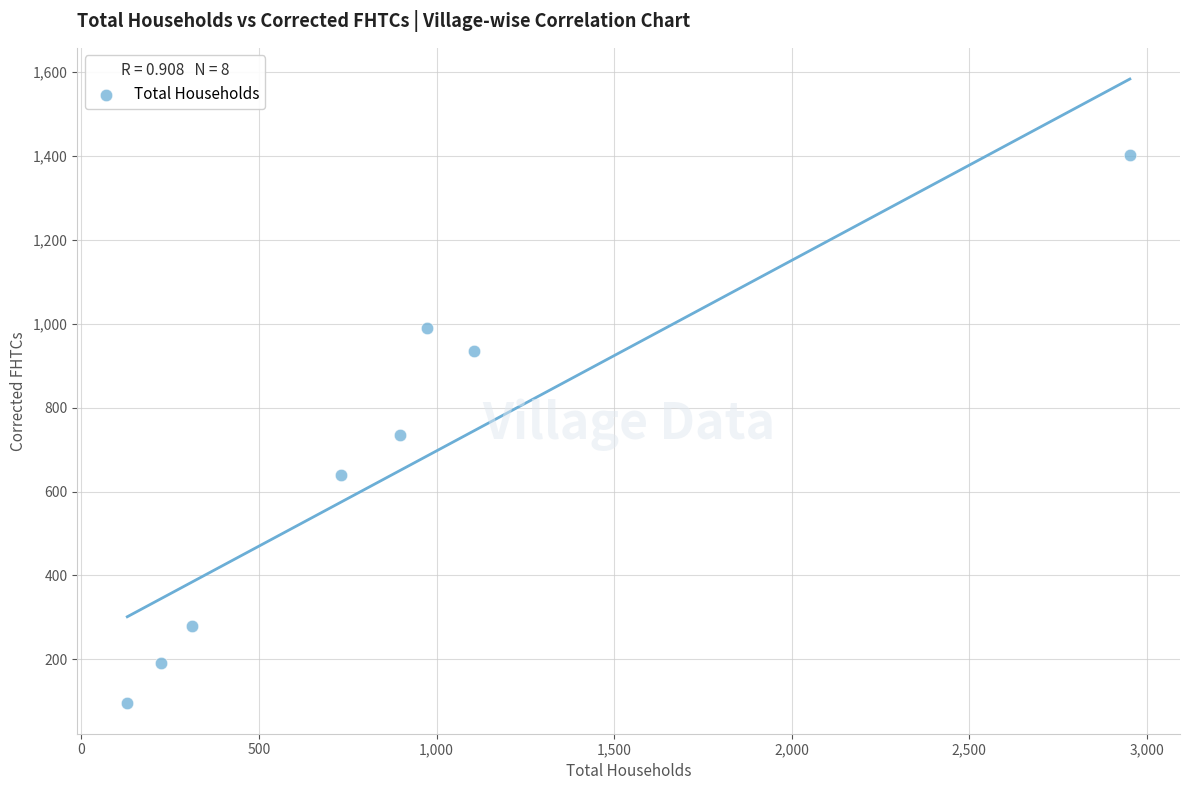

What is the average Y value?

659